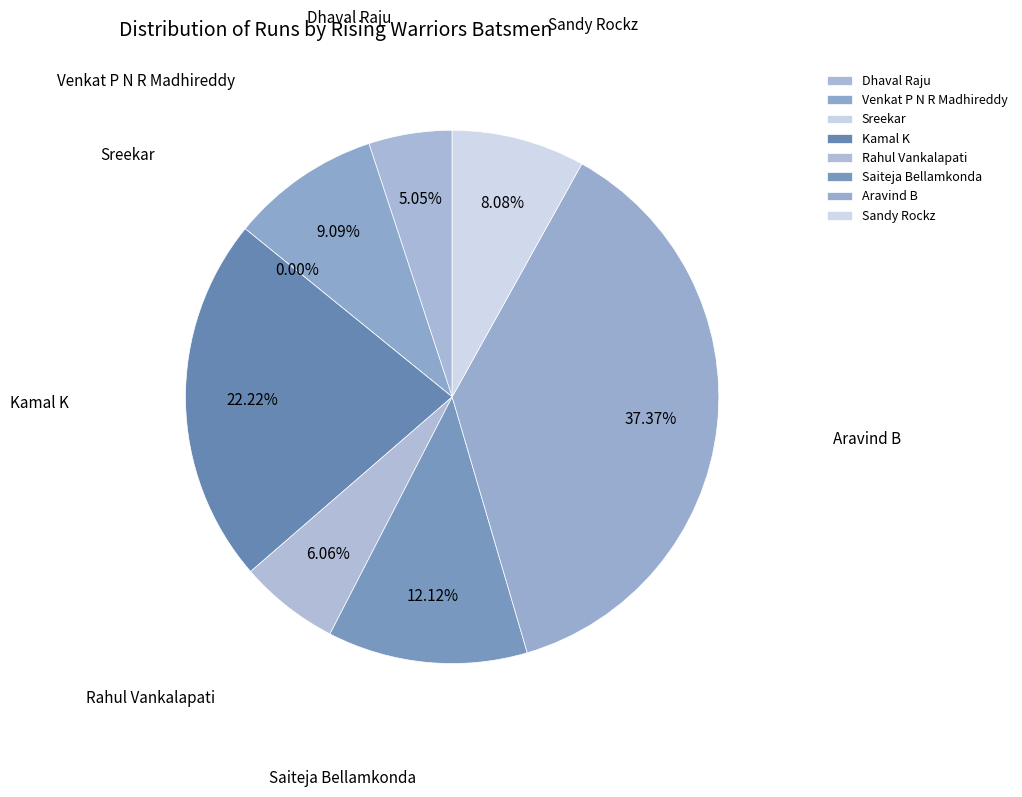

What percentage is the Rahul Vankalapati slice, to the nearest percent?

6%